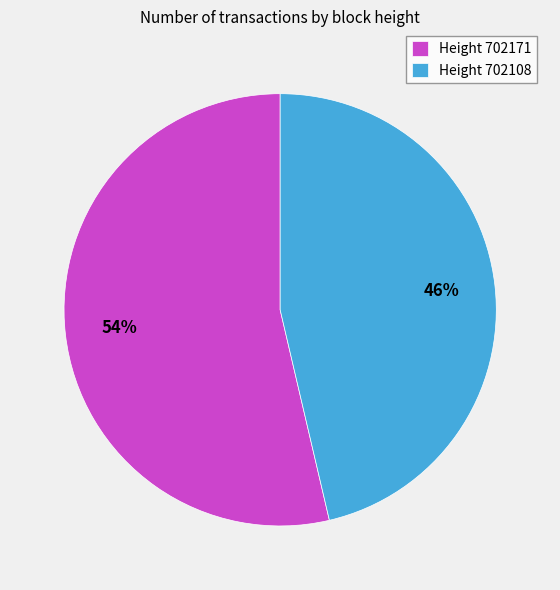

Which category has the biggest portion of the pie?

Height 702171